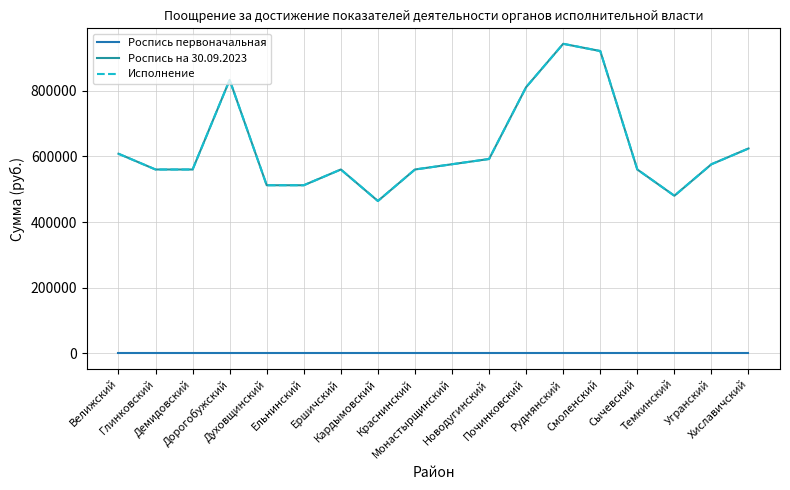

Which series has the largest total across all categories?

Роспись на 30.09.2023